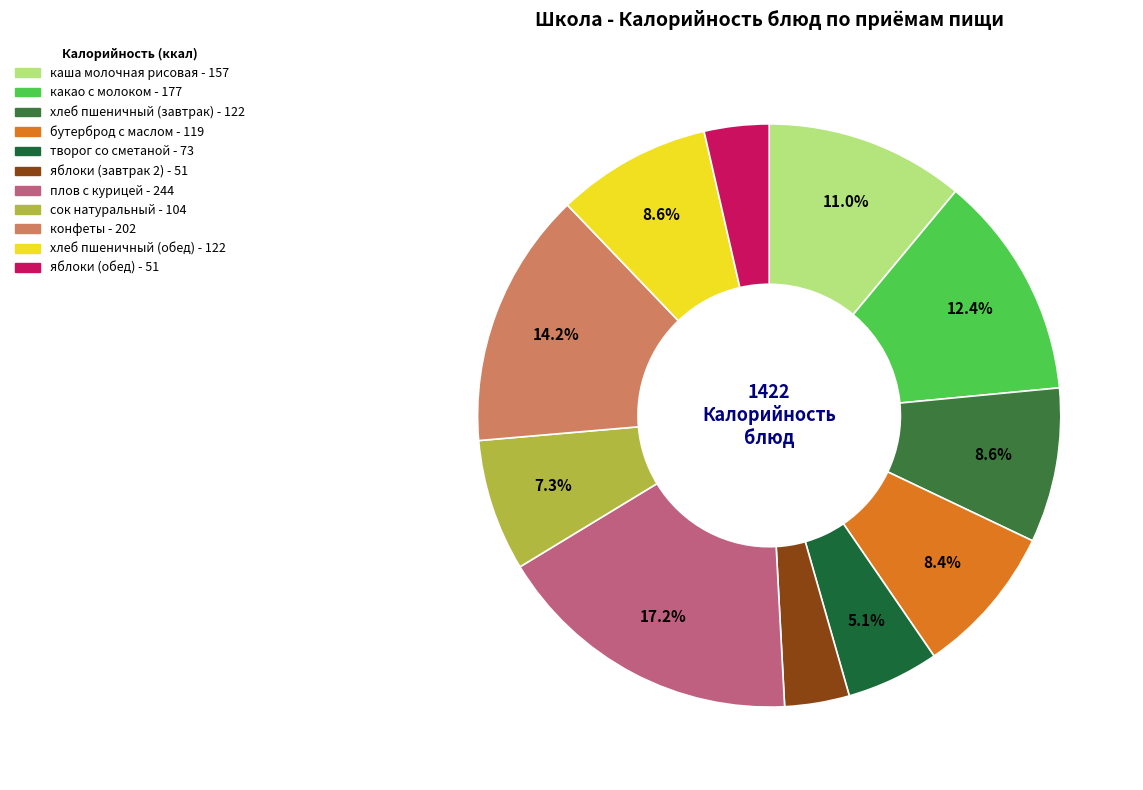

How many slices are in this pie chart?

11